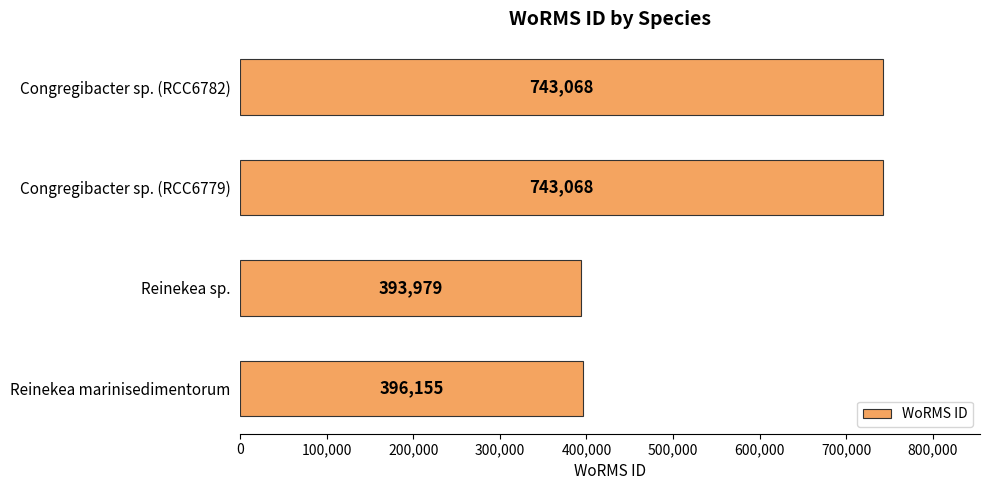

Which has a higher value, Reinekea marinisedimentorum or Reinekea sp.?

Reinekea marinisedimentorum